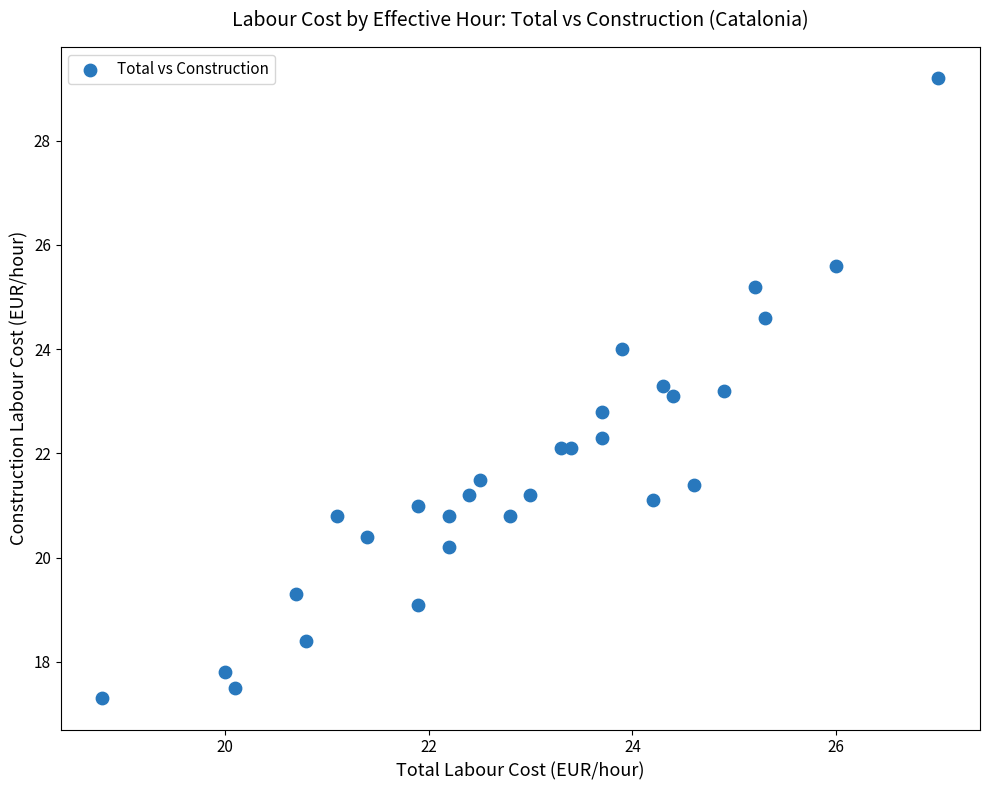

What is the range of X values (max minus min)?

8.2